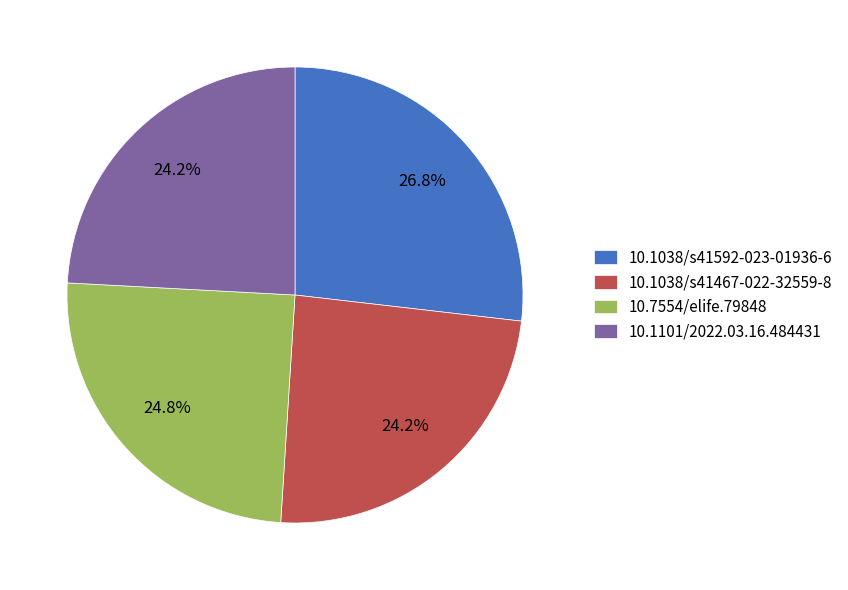

Is the sum of 10.1038/s41592-023-01936-6 and 10.7554/elife.79848 greater than half?

Yes